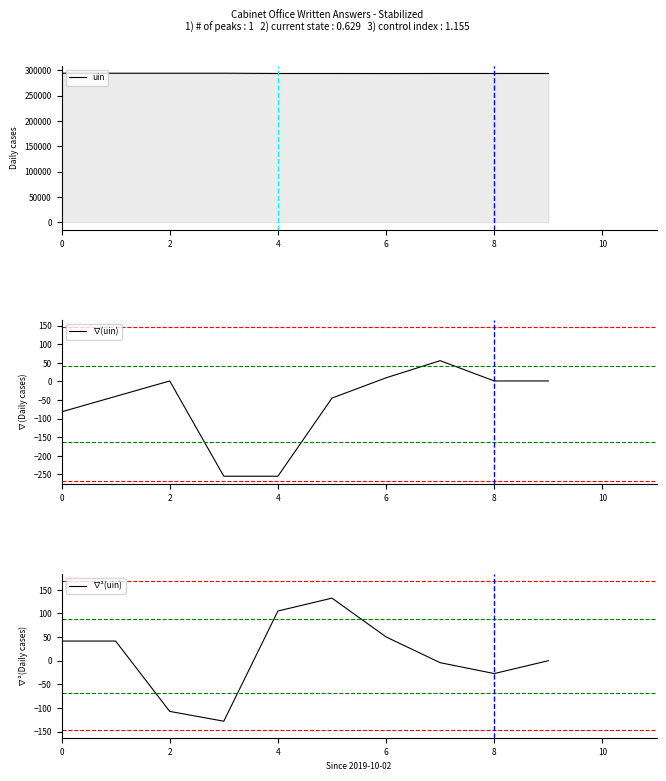

Count the number of categories in the chart.

10